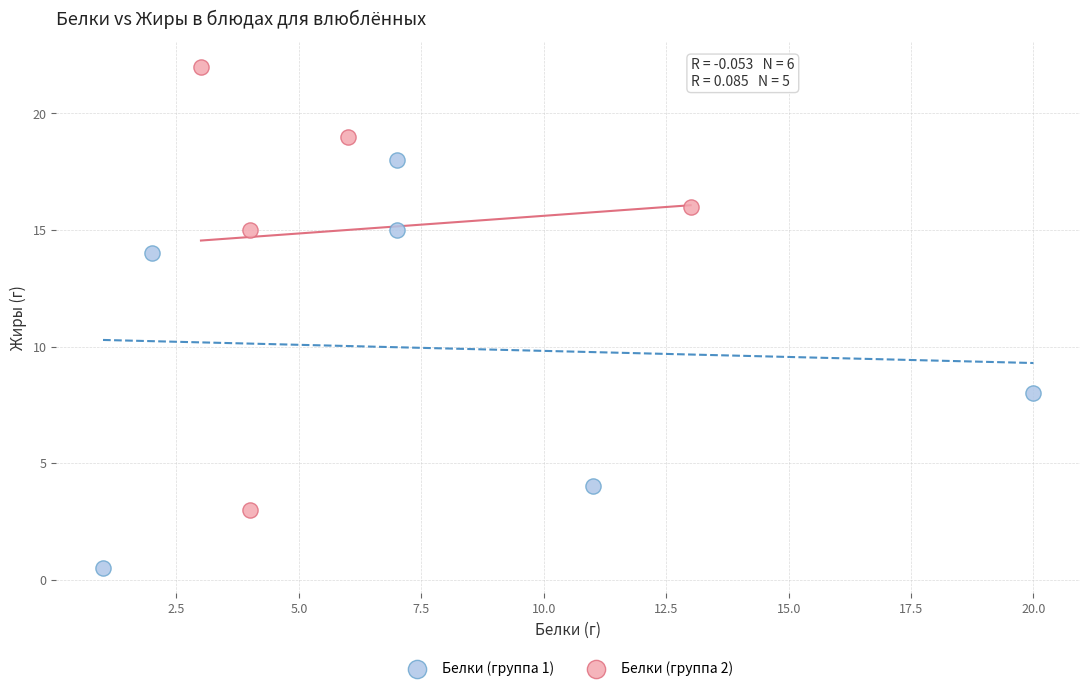

Which series has the widest spread of Y values?

Белки (группа 2)